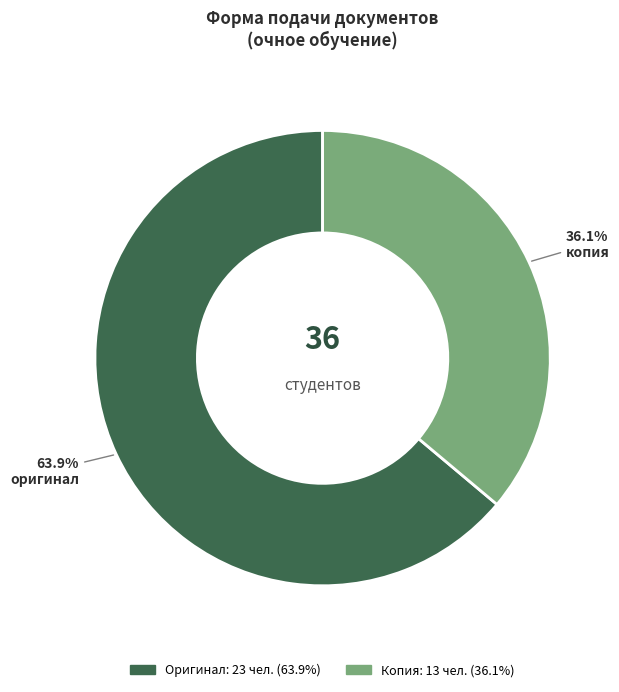

How many slices are in this pie chart?

2